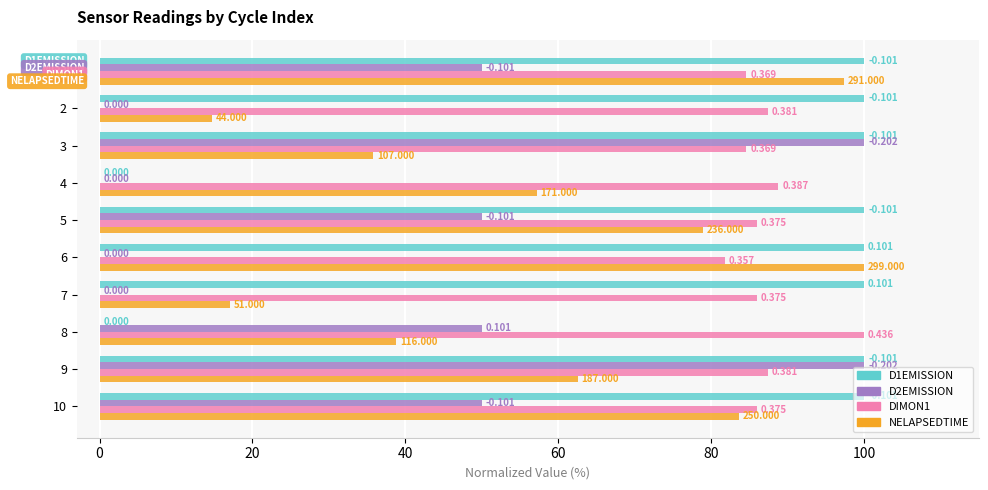

What is the difference between the maximum and minimum values in the D1EMISSION series?

100.0